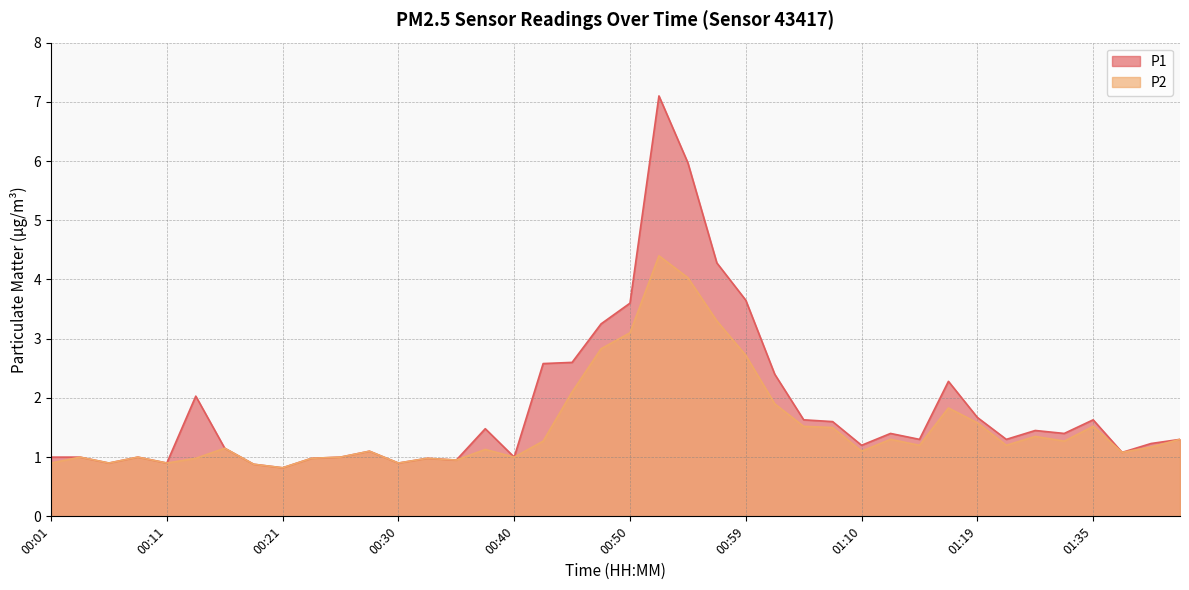

What is the sum of all P2 values?

61.1